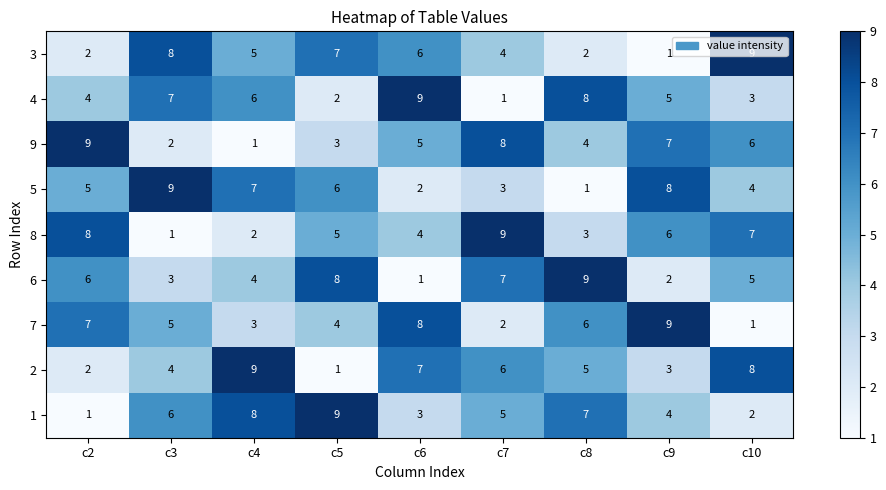

How many 4 values are between 3 and 7?

5